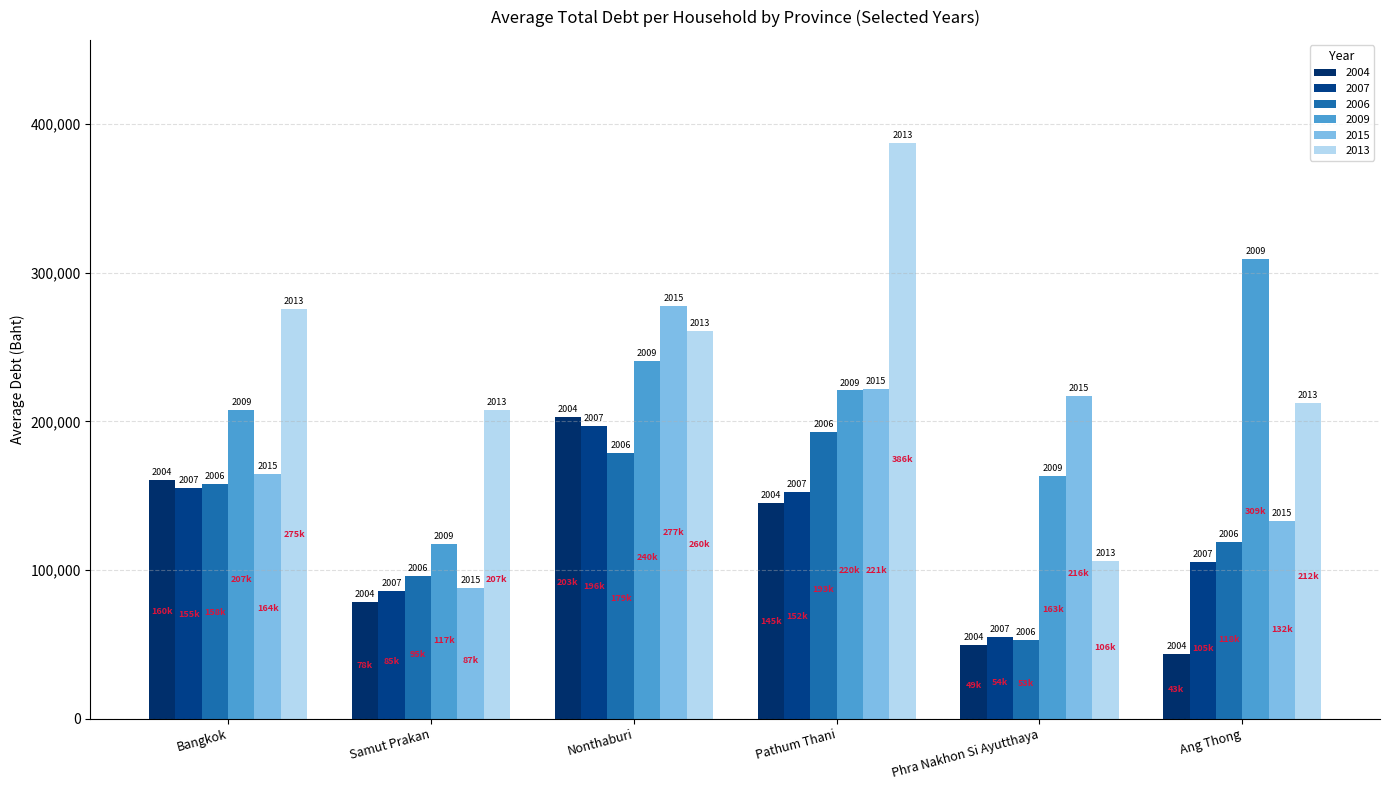

How many bars are there in total?

36